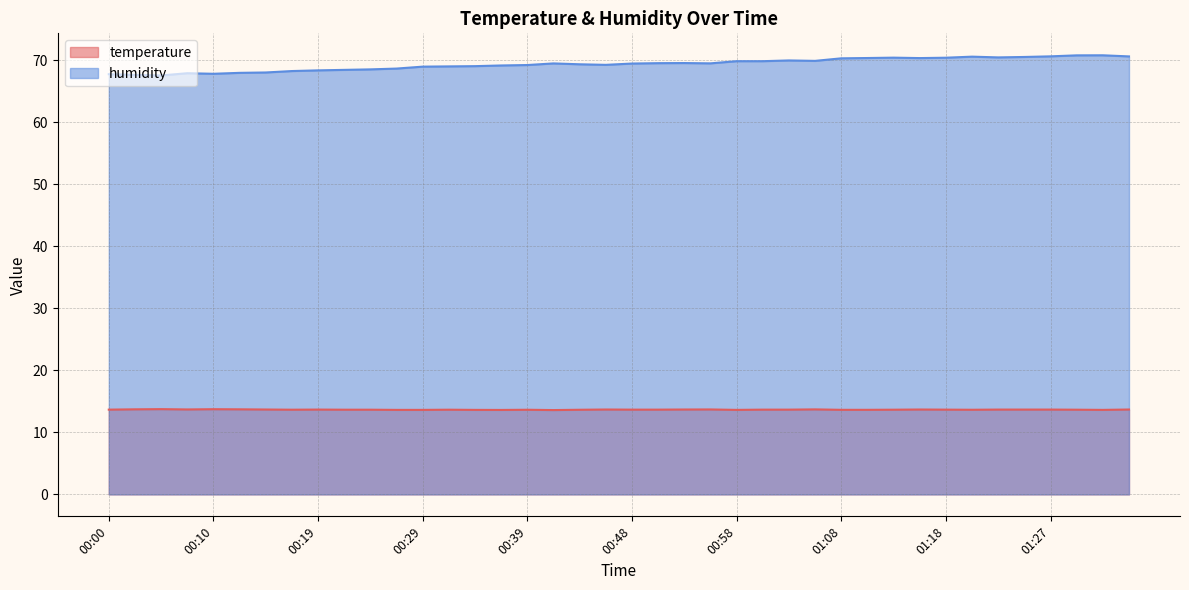

List the labels in order of humidity value, smallest first.

00:05, 00:02, 00:00, 00:10, 00:07, 00:12, 00:14, 00:17, 00:19, 00:22, 00:24, 00:27, 00:29, 00:31, 00:34, 00:36, 00:39, 00:46, 00:44, 00:48, 00:41, 00:56, 00:51, 00:53, 00:58, 01:01, 01:05, 01:03, 01:08, 01:15, 01:10, 01:18, 01:13, 01:22, 01:25, 01:20, 01:35, 01:27, 01:30, 01:32